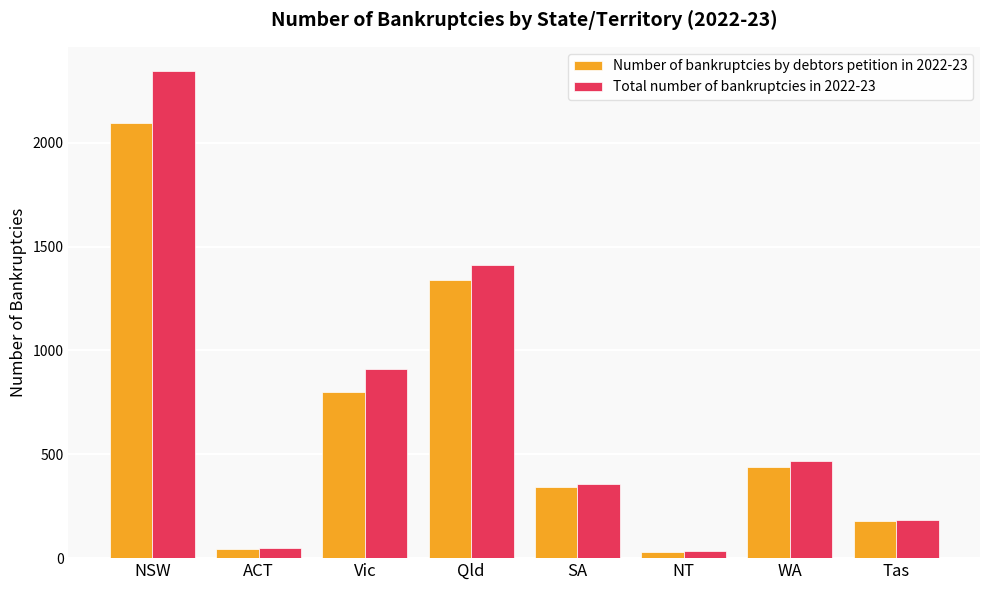

How many bars are there in total?

16